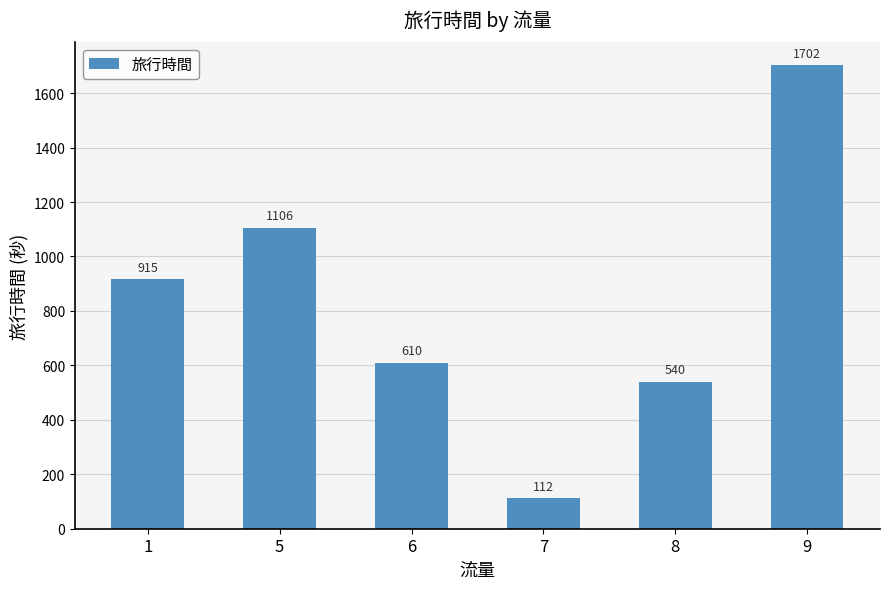

How many bars are there in total?

6